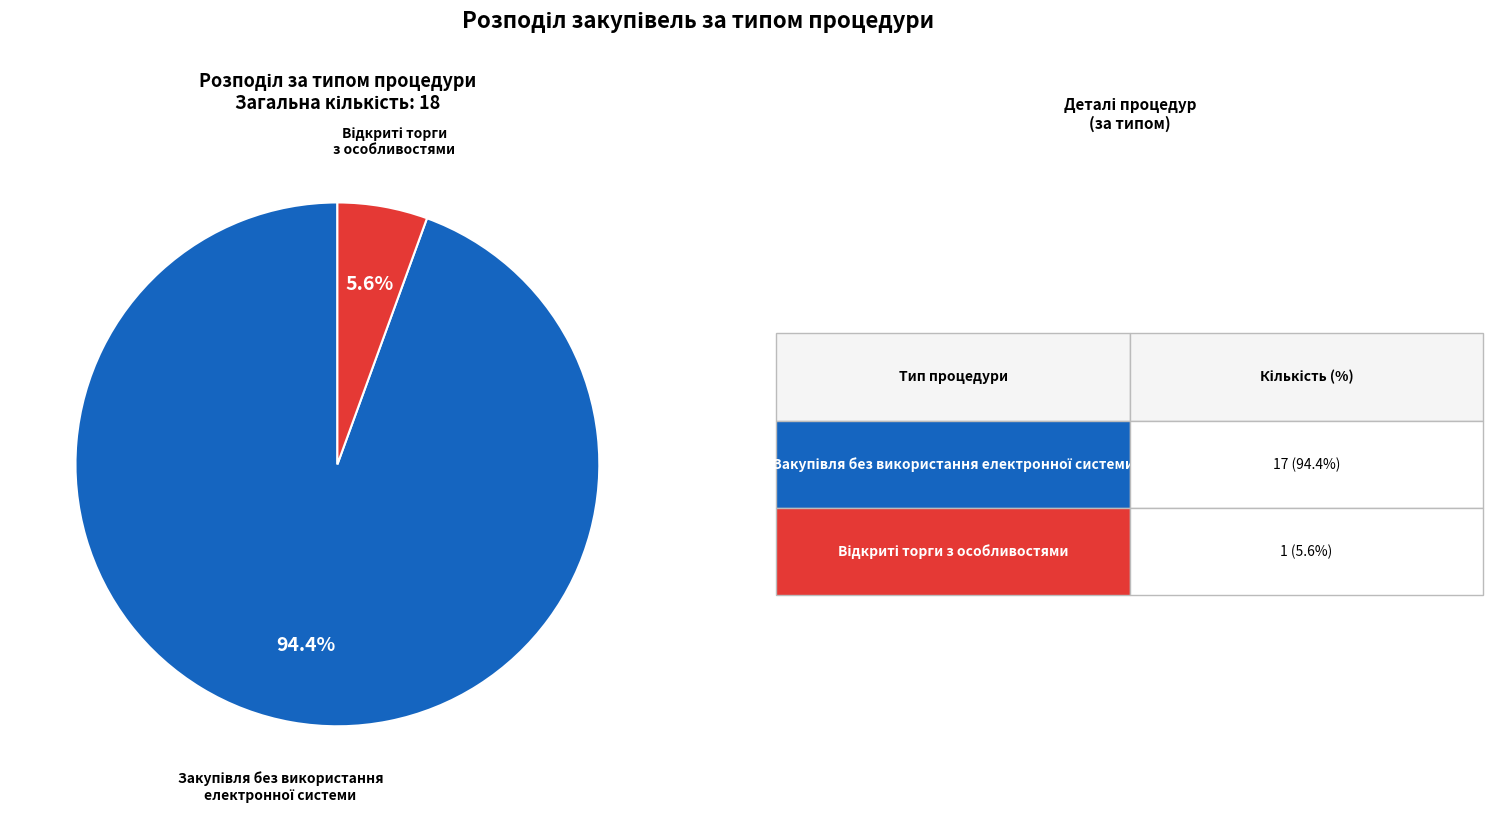

Is there a majority slice in this chart?

Yes